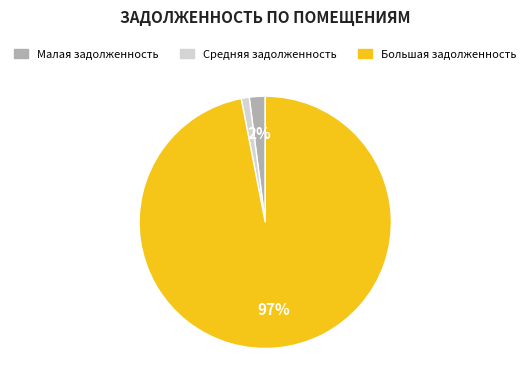

To the nearest percent, what is the difference between the largest and smallest slice percentages?

96%